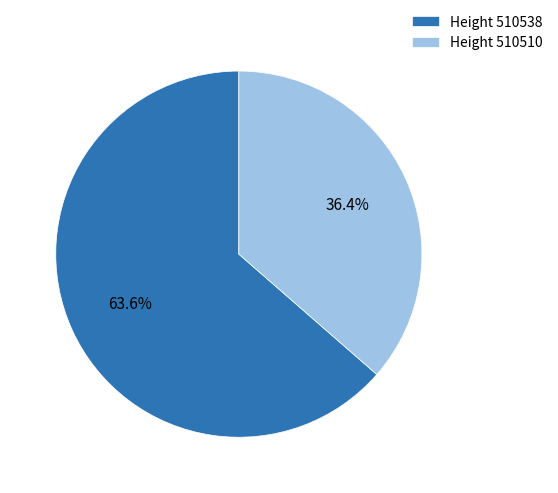

To the nearest percent, what is the difference between the largest and smallest slice percentages?

27%